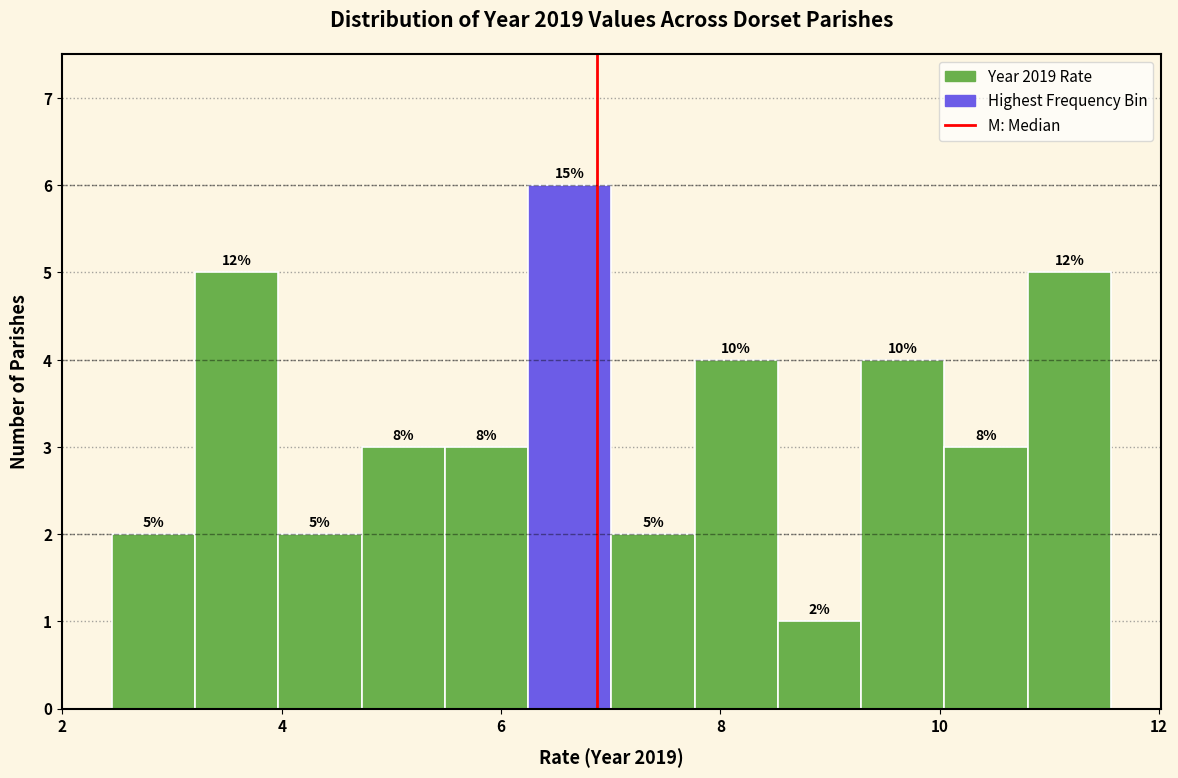

Read against the x-axis, roughly where is the centre of the tallest bar?

6.6